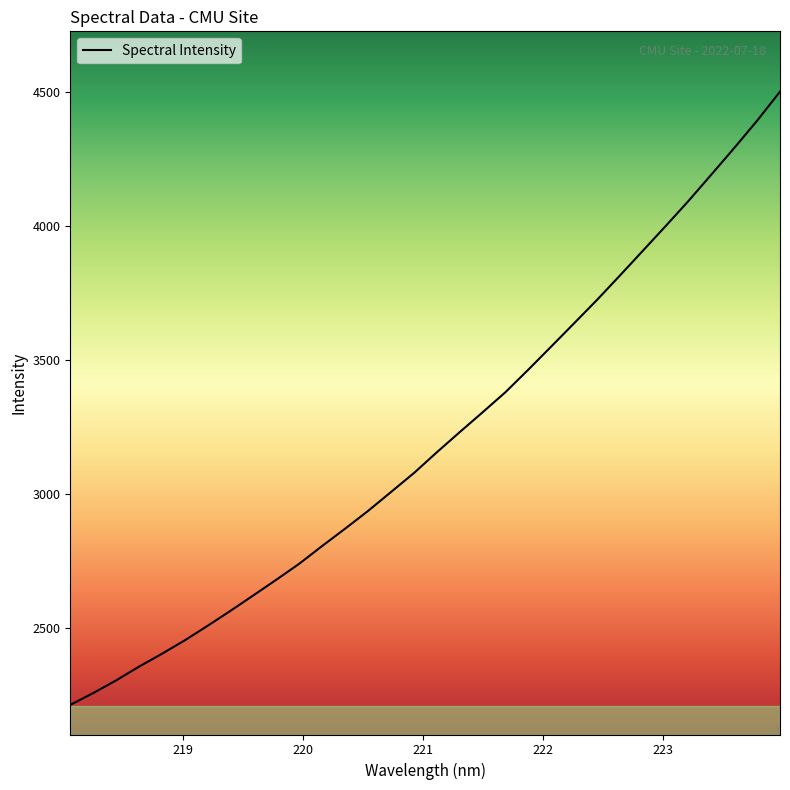

What is the maximum value shown in the chart?

4501.5